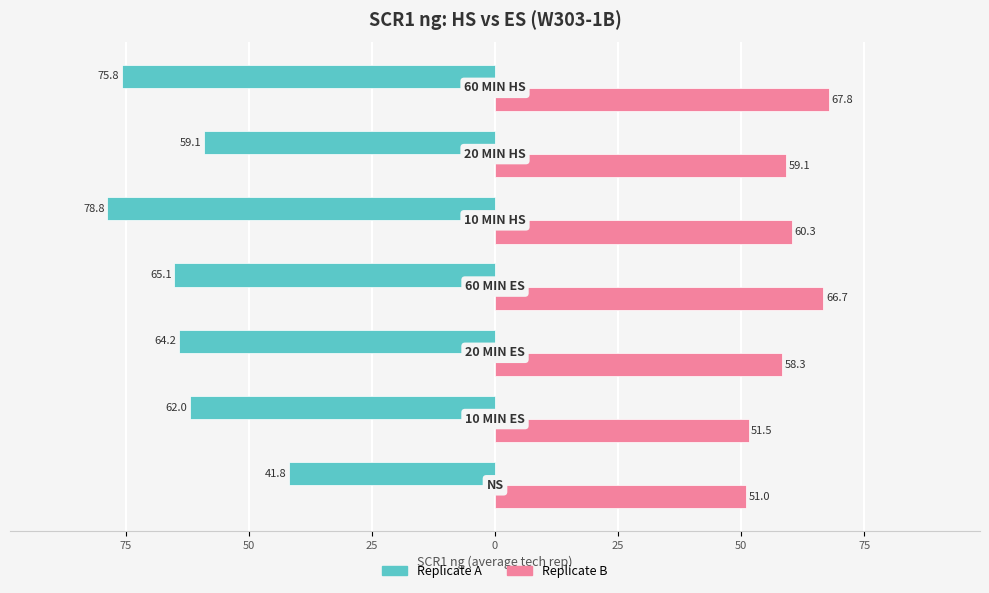

What are all the series names shown in the legend?

Replicate A, Replicate B